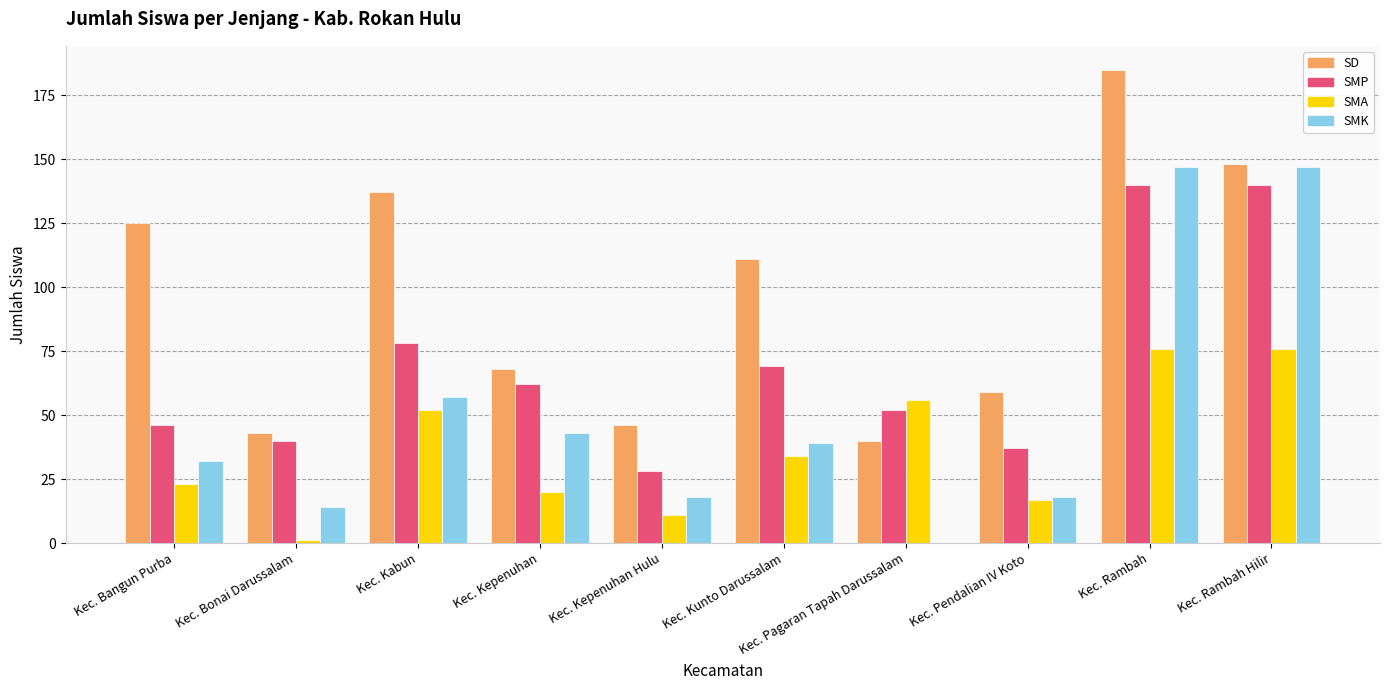

Reading left to right, what are all the values shown in this chart?

SD: Kec. Bangun Purba=125	Kec. Bonai Darussalam=43	Kec. Kabun=137	Kec. Kepenuhan=68	Kec. Kepenuhan Hulu=46	Kec. Kunto Darussalam=111	Kec. Pagaran Tapah Darussalam=40	Kec. Pendalian IV Koto=59	Kec. Rambah=185	Kec. Rambah Hilir=148
SMP: Kec. Bangun Purba=46	Kec. Bonai Darussalam=40	Kec. Kabun=78	Kec. Kepenuhan=62	Kec. Kepenuhan Hulu=28	Kec. Kunto Darussalam=69	Kec. Pagaran Tapah Darussalam=52	Kec. Pendalian IV Koto=37	Kec. Rambah=140	Kec. Rambah Hilir=140
SMA: Kec. Bangun Purba=23	Kec. Bonai Darussalam=1	Kec. Kabun=52	Kec. Kepenuhan=20	Kec. Kepenuhan Hulu=11	Kec. Kunto Darussalam=34	Kec. Pagaran Tapah Darussalam=56	Kec. Pendalian IV Koto=17	Kec. Rambah=76	Kec. Rambah Hilir=76
SMK: Kec. Bangun Purba=32	Kec. Bonai Darussalam=14	Kec. Kabun=57	Kec. Kepenuhan=43	Kec. Kepenuhan Hulu=18	Kec. Kunto Darussalam=39	Kec. Pagaran Tapah Darussalam=0	Kec. Pendalian IV Koto=18	Kec. Rambah=147	Kec. Rambah Hilir=147